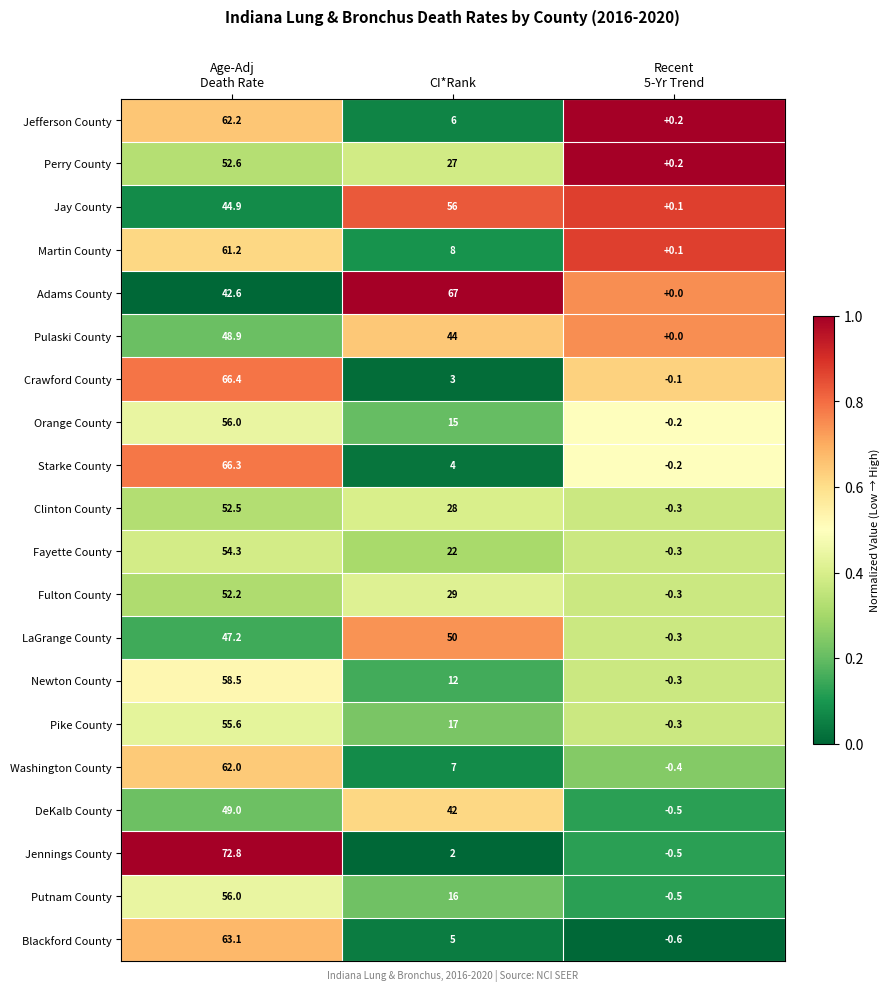

Is it true that Martin County equals 8.0 at CI*Rank?

True